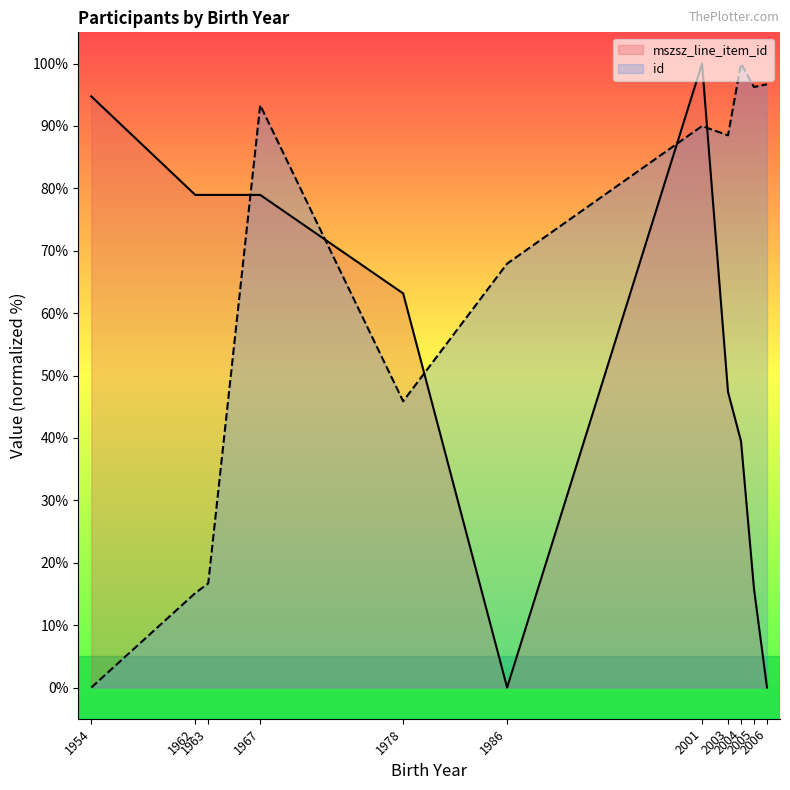

Which category has the highest value across all series?

2001